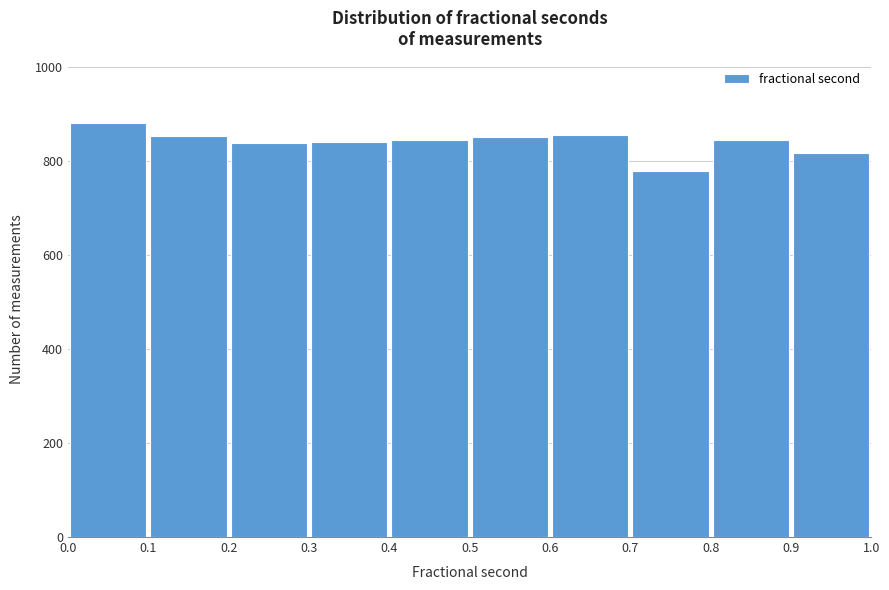

Reading left to right, transcribe this chart: for each bar, give the range it covers on the x-axis and its height. The values are not printed on the chart, so give them approximately, as read against the axis.

0.0 to 0.1: 880
0.1 to 0.2: 860
0.2 to 0.3: 840
0.3 to 0.4: 840
0.4 to 0.5: 840
0.5 to 0.6: 860
0.6 to 0.7: 860
0.7 to 0.8: 780
0.8 to 0.9: 840
0.9 to 1.0: 820